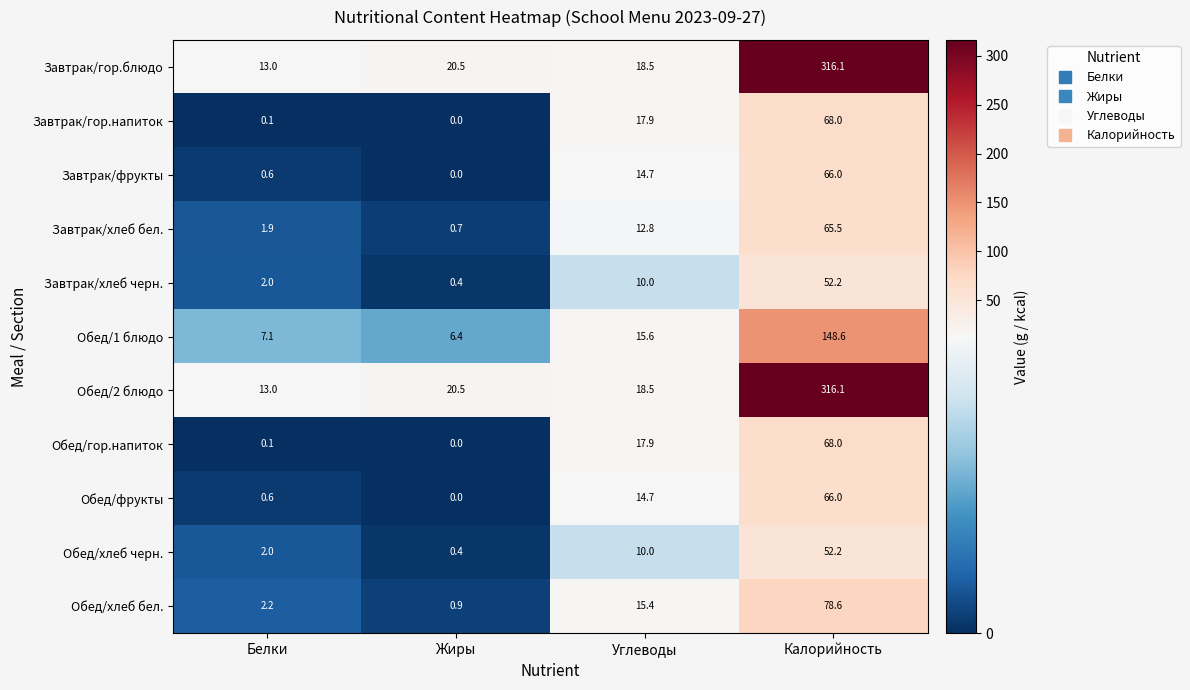

Rank the categories by Обед/1 блюдо value from highest to lowest.

Калорийность, Углеводы, Белки, Жиры